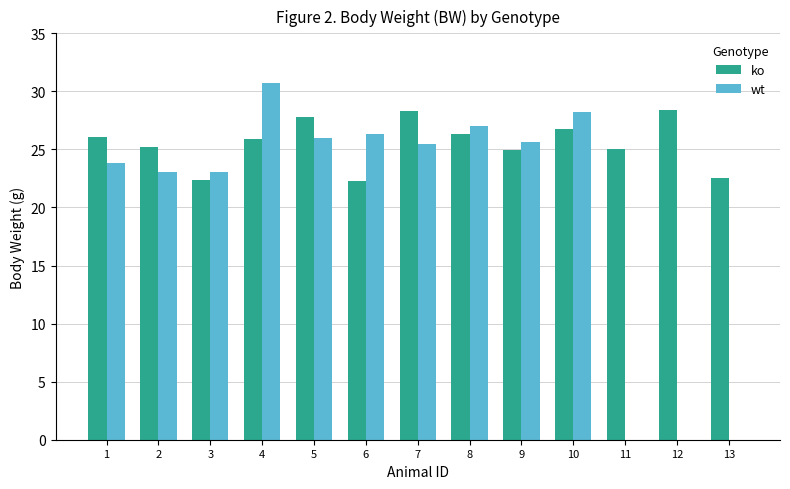

Reading right to left, what are all the values shown in this chart?

ko: 13=22.5	12=28.4	11=25.1	10=26.8	9=24.9	8=26.3	7=28.3	6=22.3	5=27.8	4=25.9	3=22.4	2=25.2	1=26.0
wt: 13=0.0	12=0.0	11=0.0	10=28.3	9=25.6	8=27.0	7=25.5	6=26.3	5=26.0	4=30.7	3=23.1	2=23.1	1=23.9